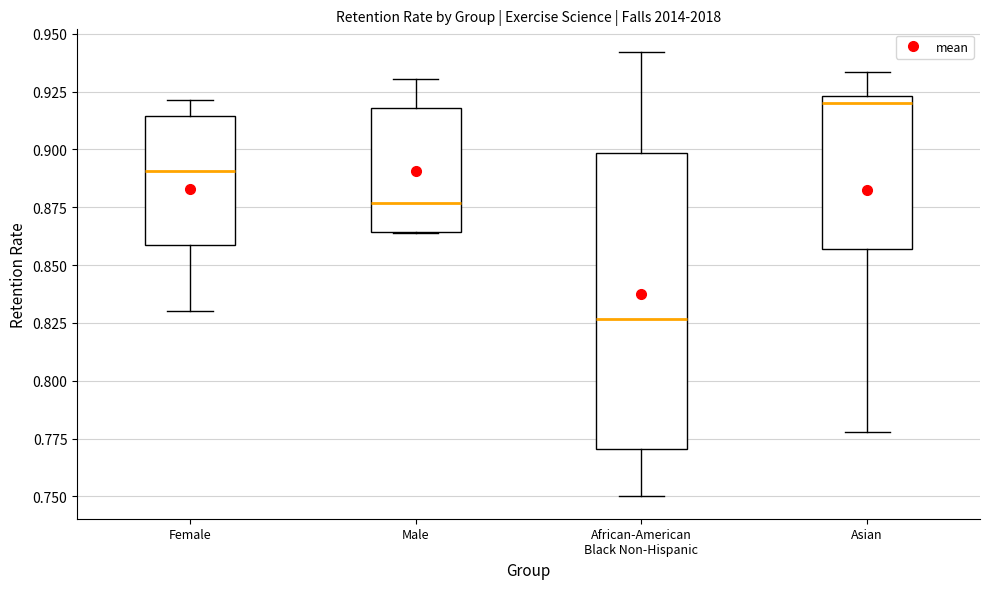

Reading left to right, transcribe this box plot: for each box, give where its median line is, the range the box spans, and where its two whiskers end, as read against the y-axis. The values are not printed on the chart, so give them approximately, as read against the axis.

Female: median 0.890, box 0.860 to 0.915, whiskers 0.830 to 0.920
Male: median 0.875, box 0.865 to 0.920, whiskers 0.865 to 0.930
African-American Black Non-Hispanic: median 0.825, box 0.770 to 0.900, whiskers 0.750 to 0.940
Asian: median 0.920, box 0.855 to 0.925, whiskers 0.780 to 0.935